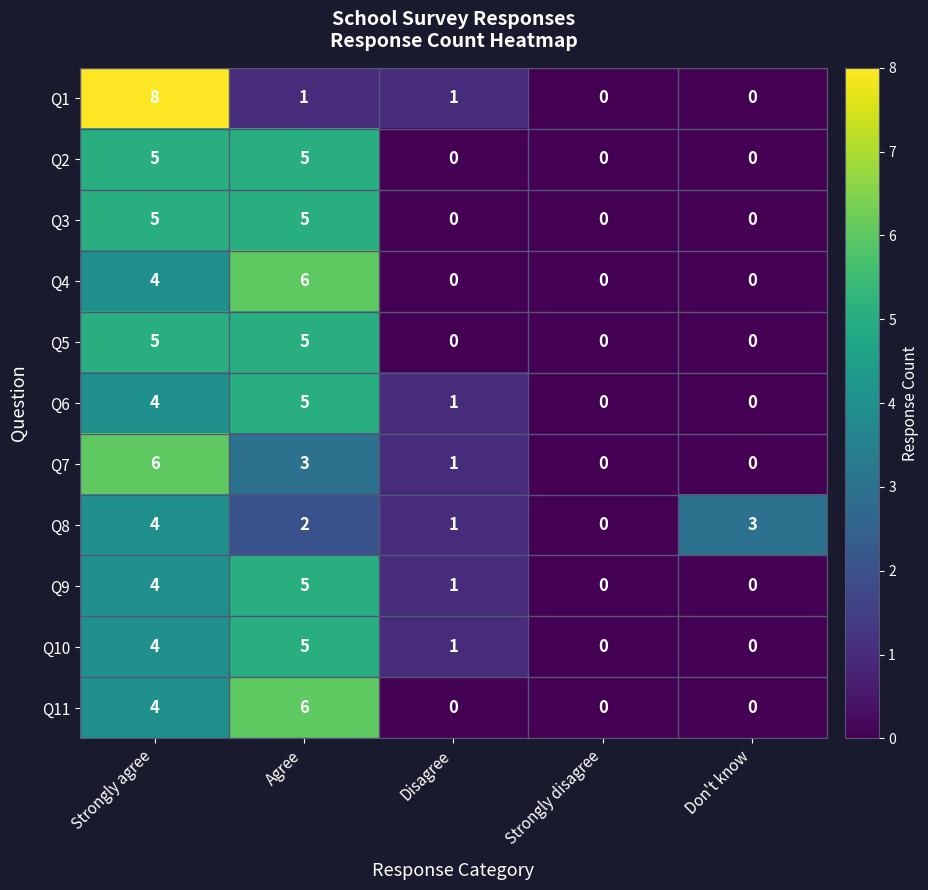

What is the difference between the maximum and minimum values in the Q7 series?

6